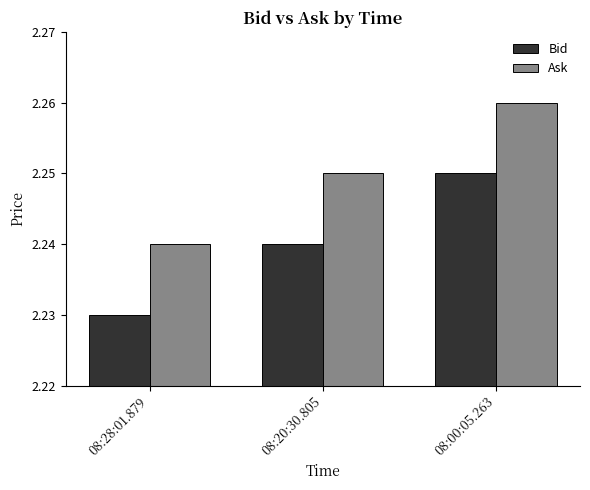

Which series has the largest total across all categories?

Ask